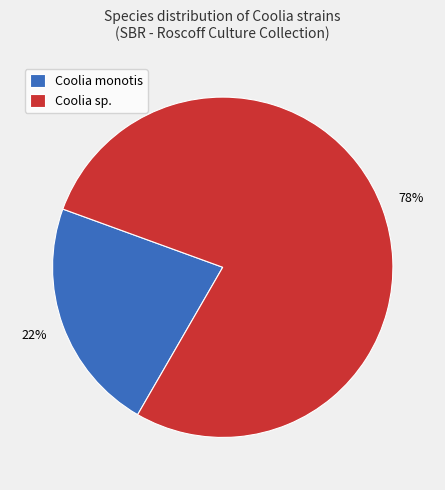

What is the smallest slice in the pie chart?

Coolia monotis